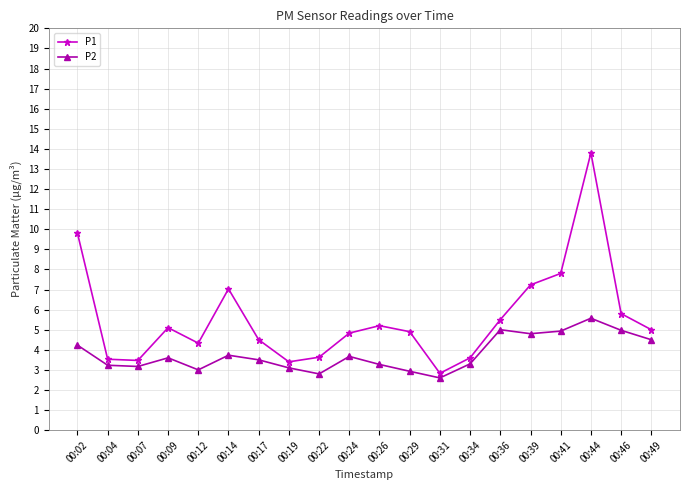

How many data points does each series have?

20